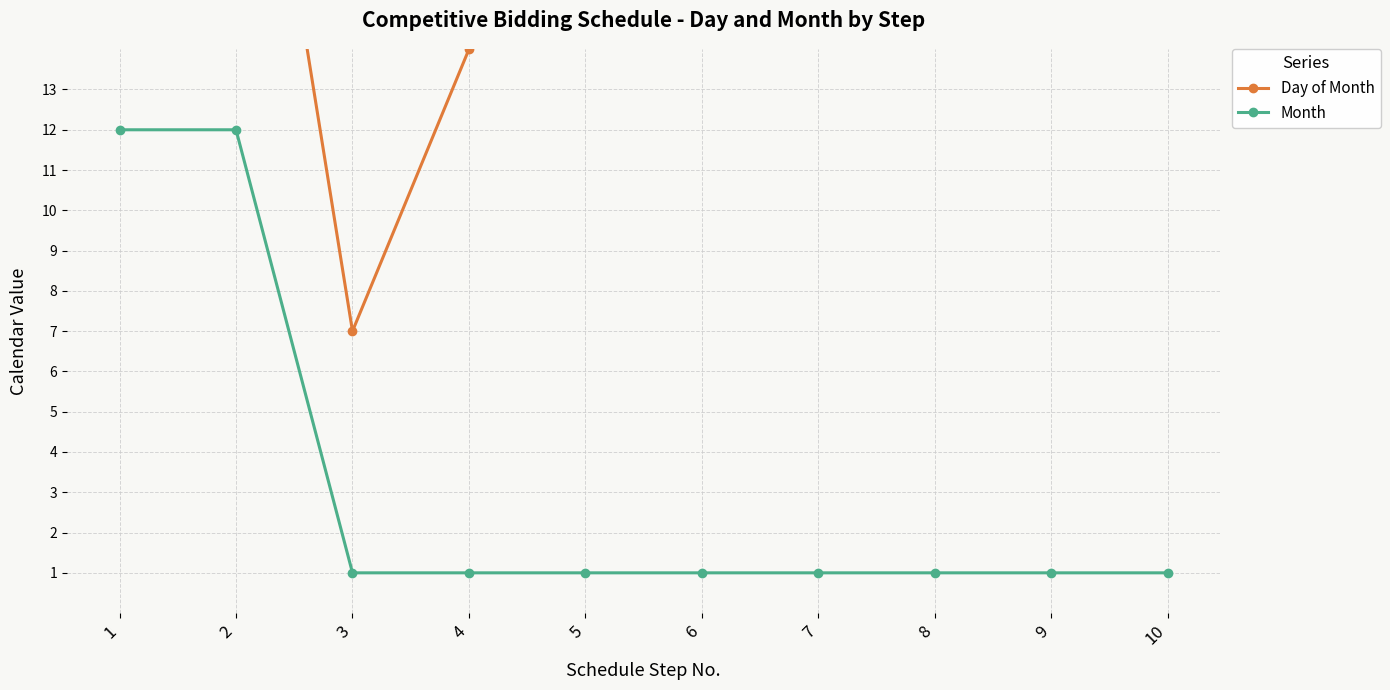

Does the chart display data point markers on the line(s)?

Yes